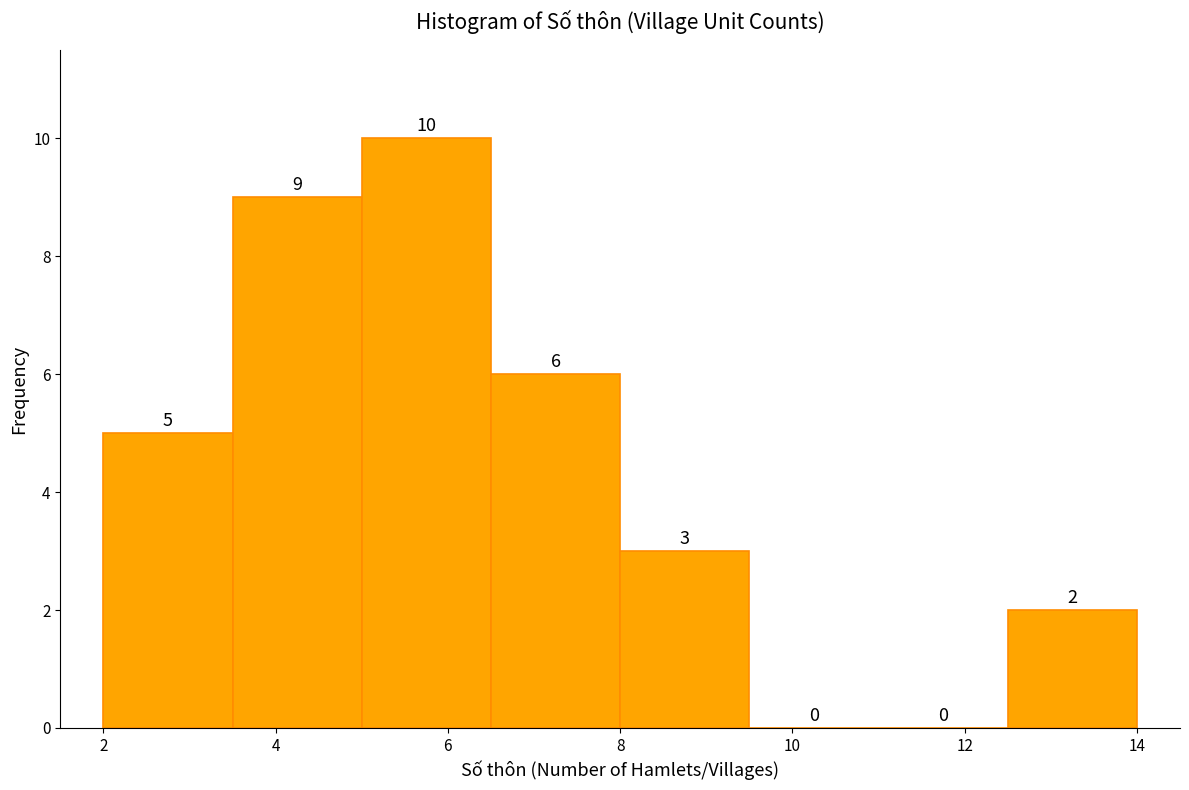

How tall is the bar that spans 2.0 to 3.5 on the x-axis? The bar edges are not printed on the chart, so give them approximately, as read against the axis.

5